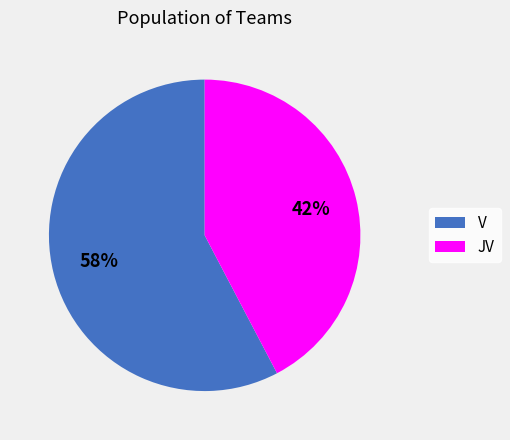

Which slice represents more than half of the pie?

V